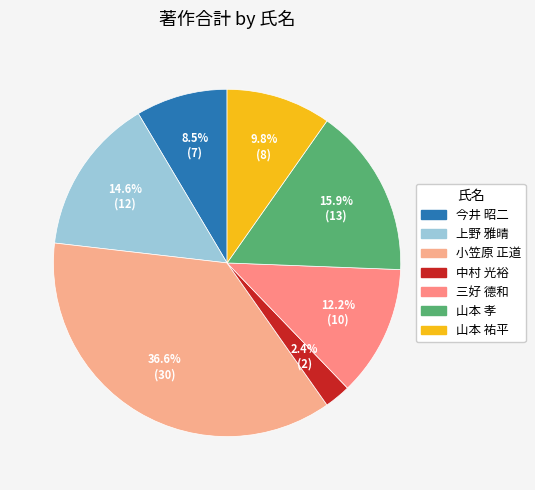

To the nearest percent, what portion does 小笠原 正道 represent?

37%